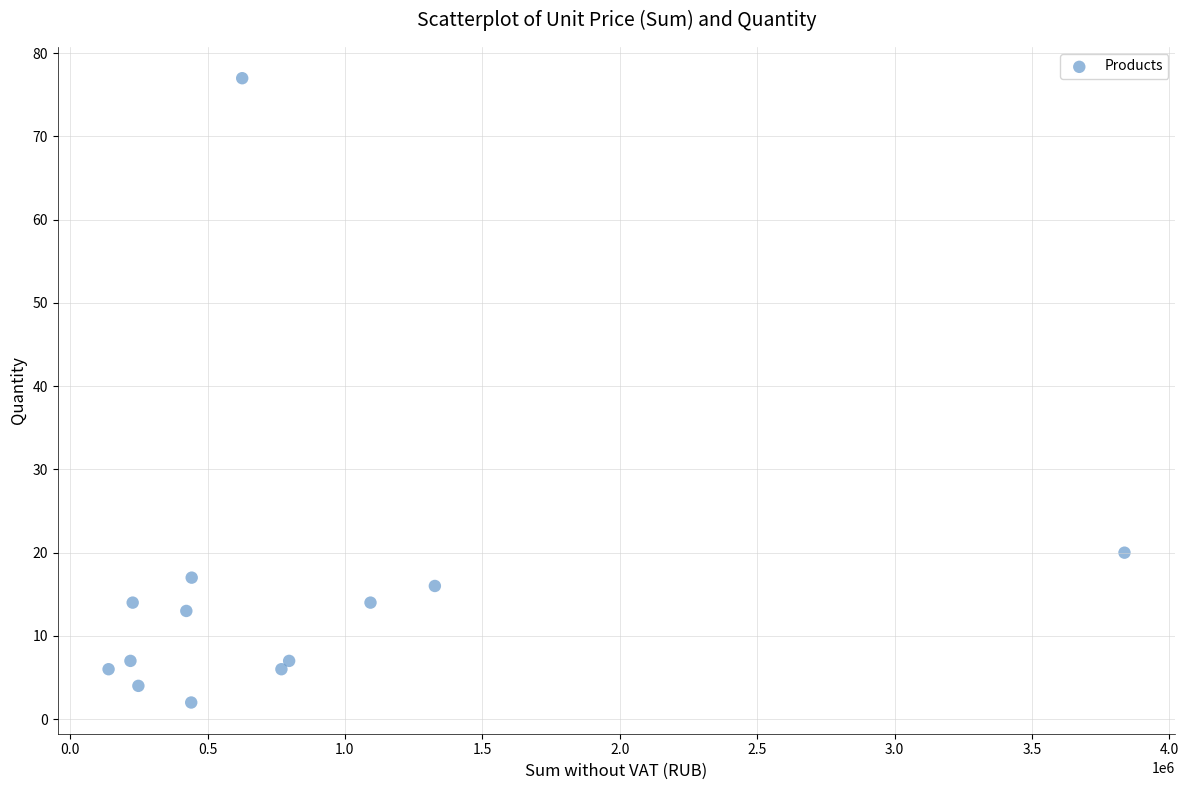

What is the range of Y values (max minus min)?

75